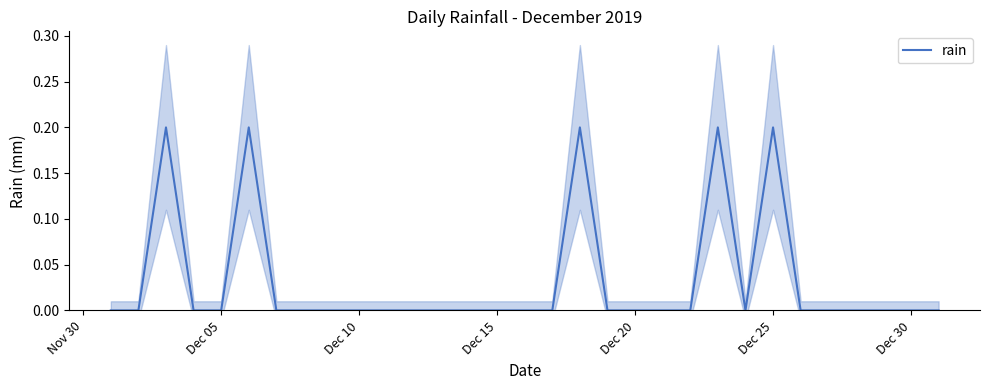

True or false: rain has a value of 0.1 at Dec 25.

False